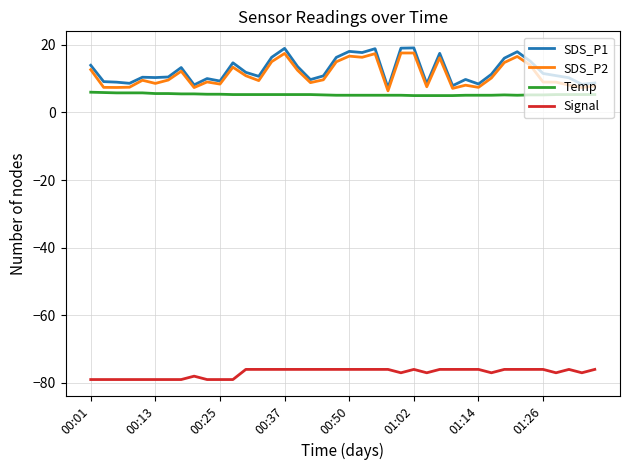

Which series has the largest range (max minus min)?

SDS_P1